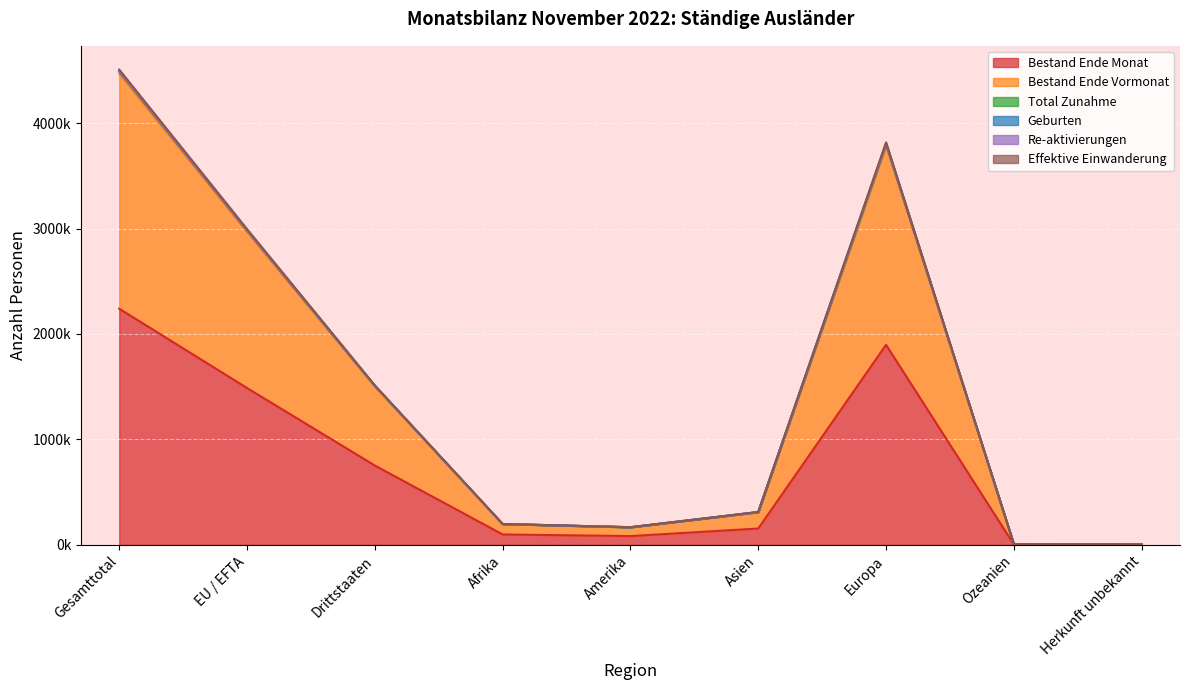

In Effektive Einwanderung, how many points are lower than both neighbors (excluding endpoints)?

1